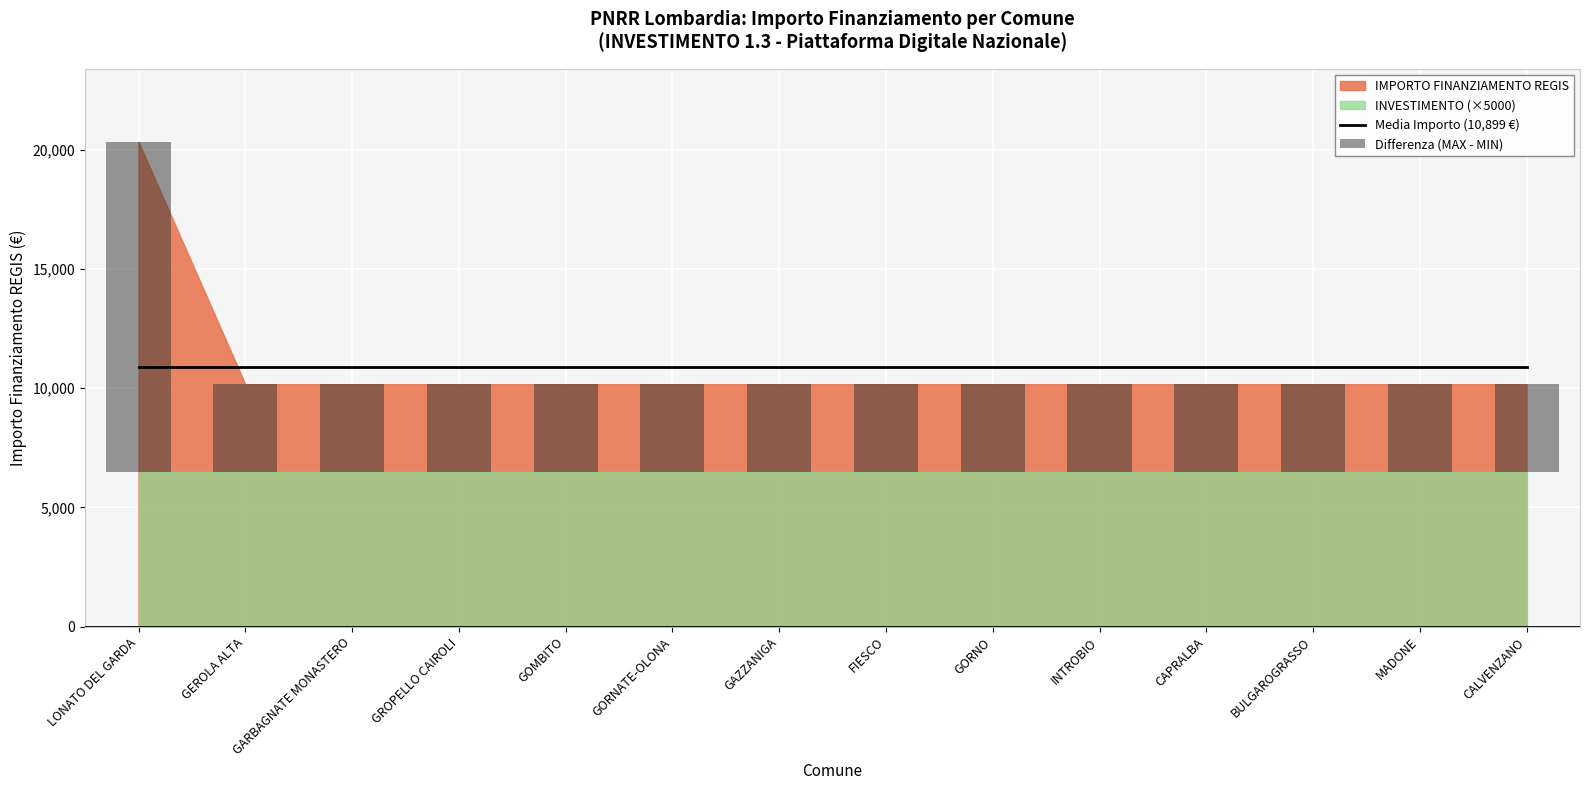

What is the label of the 7th bar from the right?

FIESCO